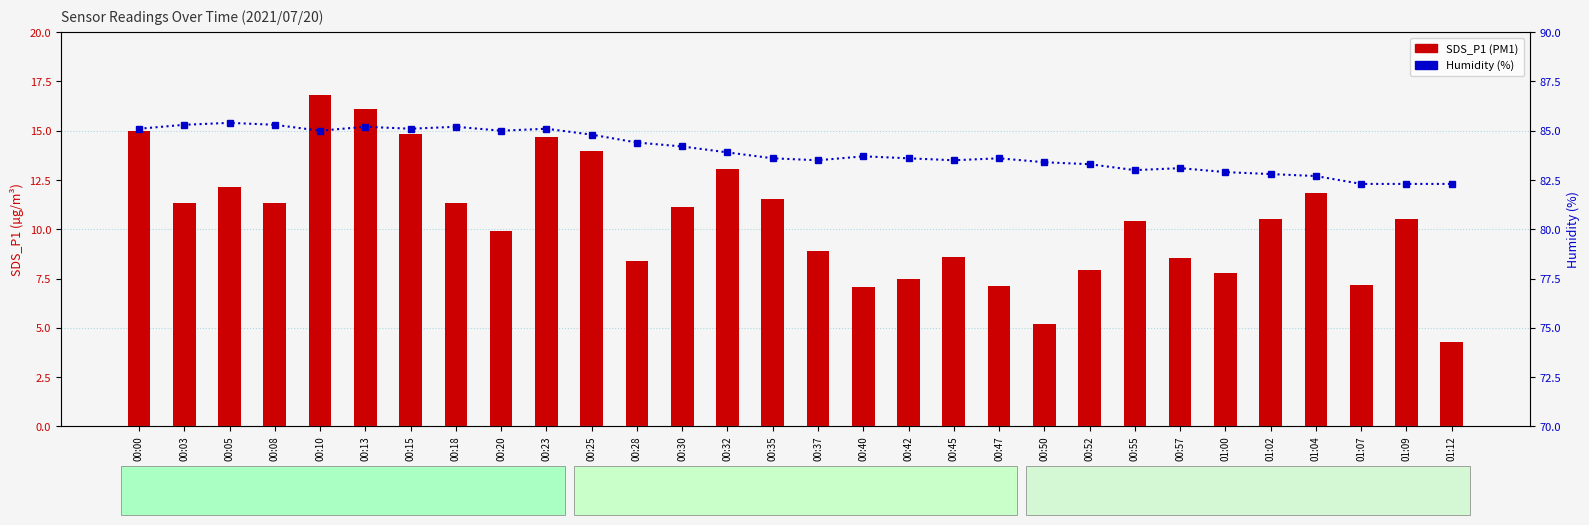

What is the label of the 21st bar from the right?

00:23